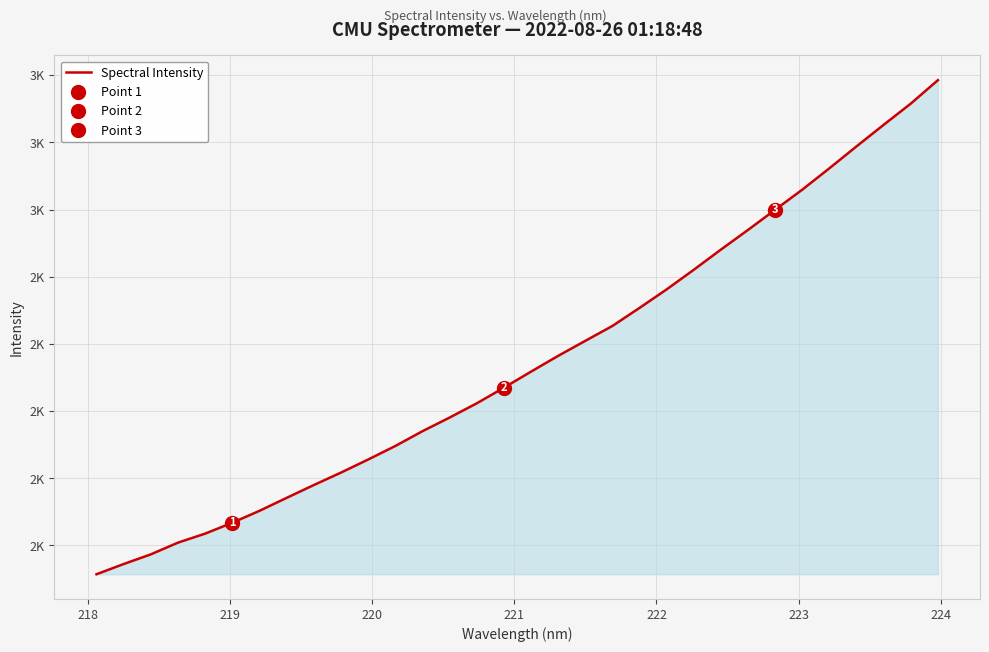

What value does the data have at 218?

1544.6